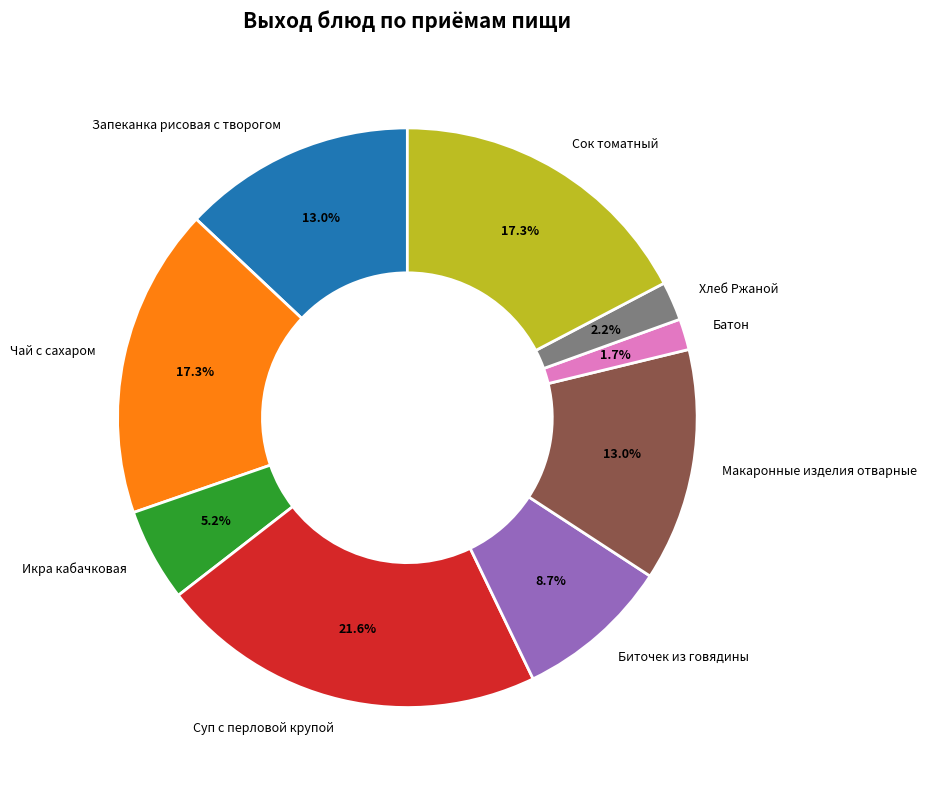

Do Макаронные изделия отварные and Биточек из говядины together represent more than half of the pie?

No